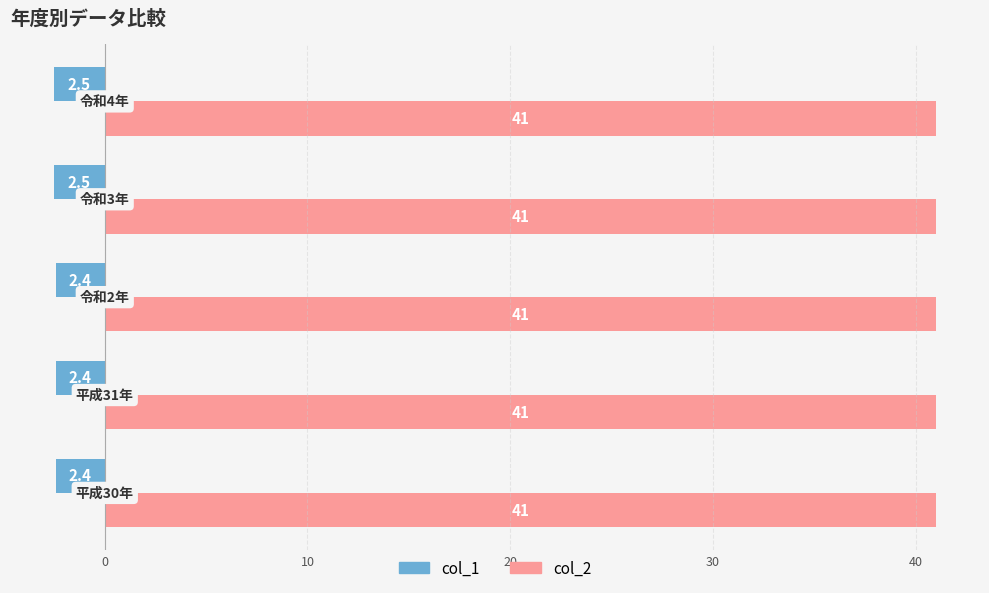

Rank the series by their average value, from highest to lowest.

col_2, col_1